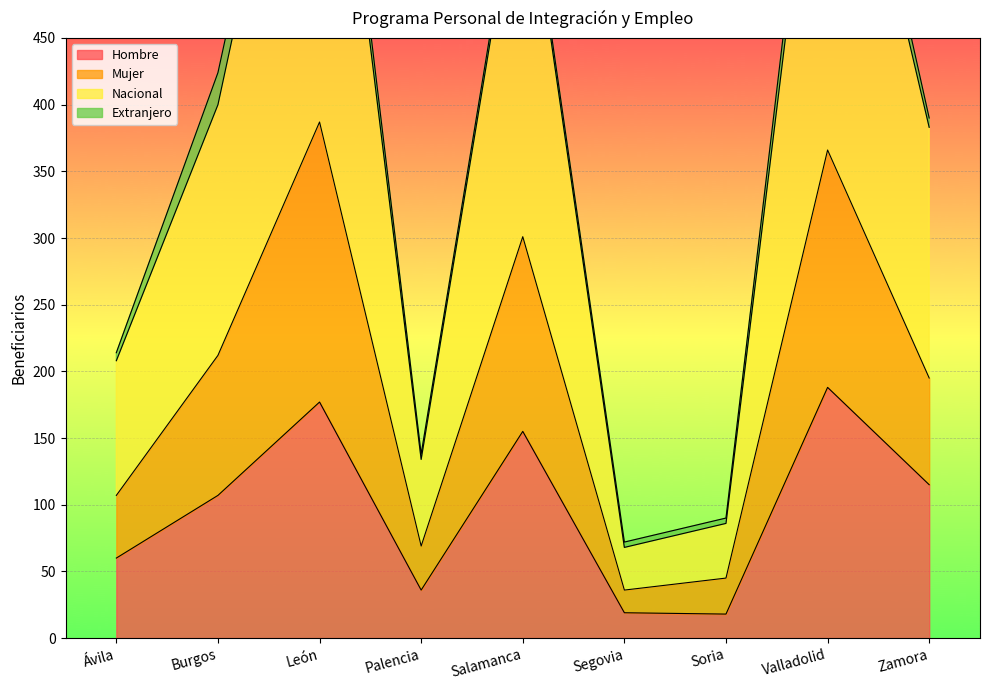

What is the highest value of the Hombre series?

188